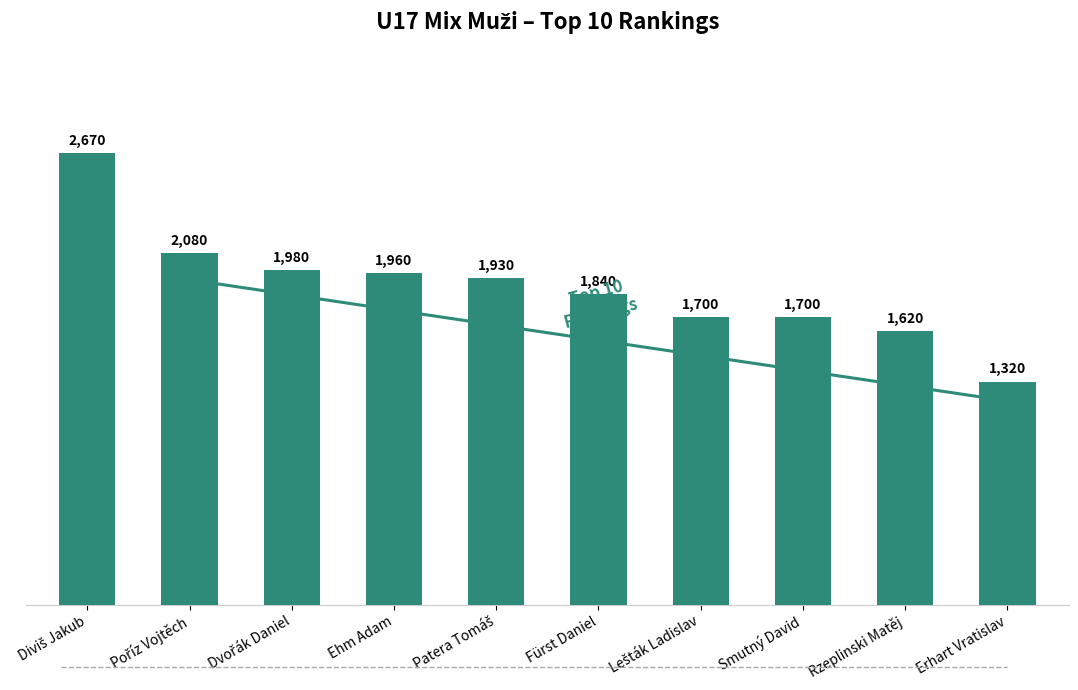

How many distinct data groups are displayed?

1